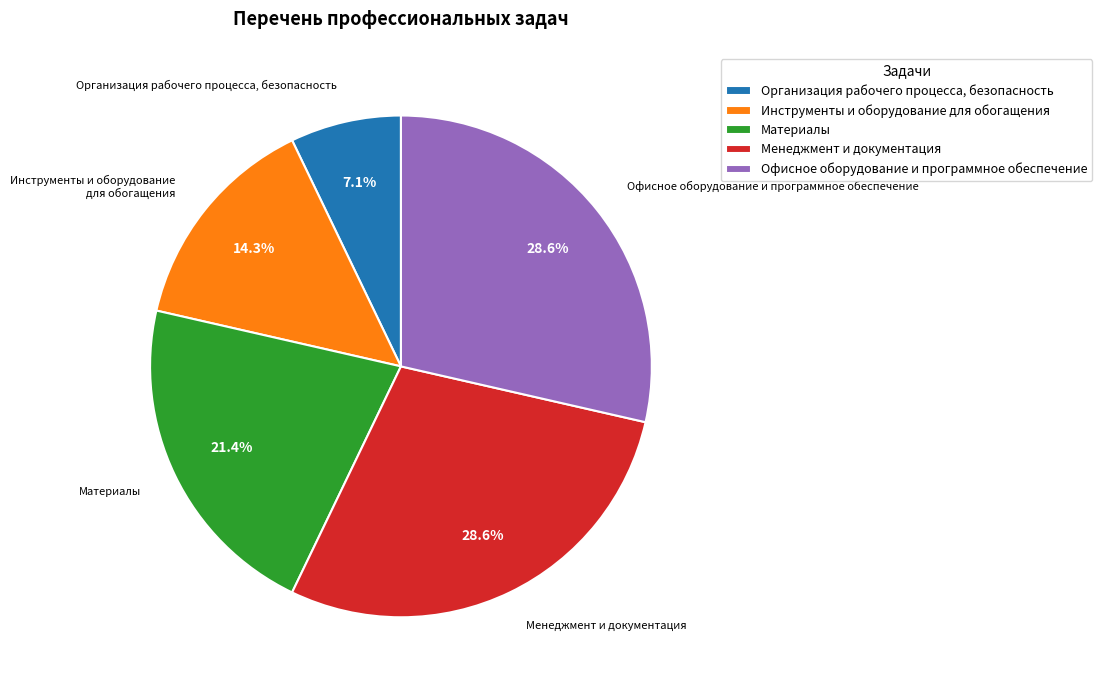

Which has a higher value, Материалы or Инструменты и оборудование для обогащения?

Материалы